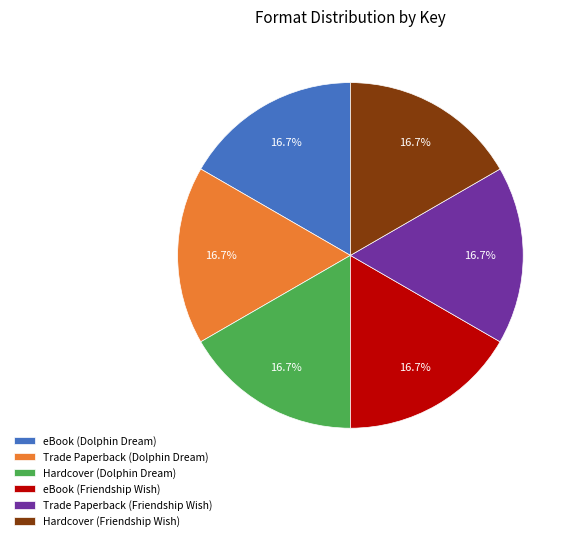

Approximately how many times larger is the value at Trade Paperback (Dolphin Dream) compared to eBook (Dolphin Dream)?

1.0